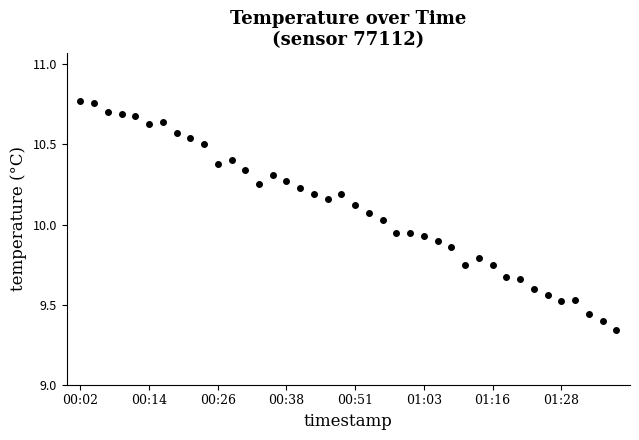

What is the difference between the maximum and minimum values?

1.4